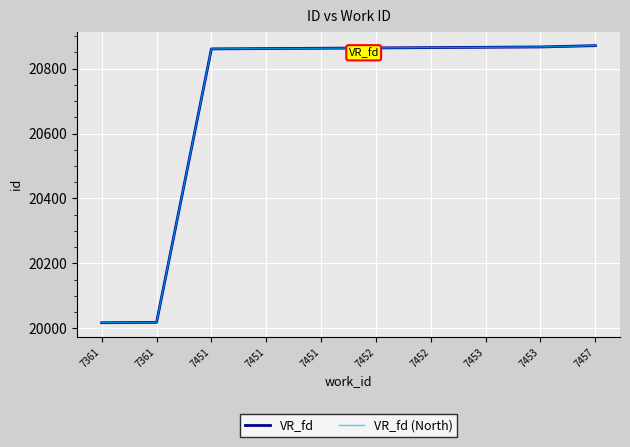

What is the difference between the VR_fd (North) values at 7361 and 7451?

846